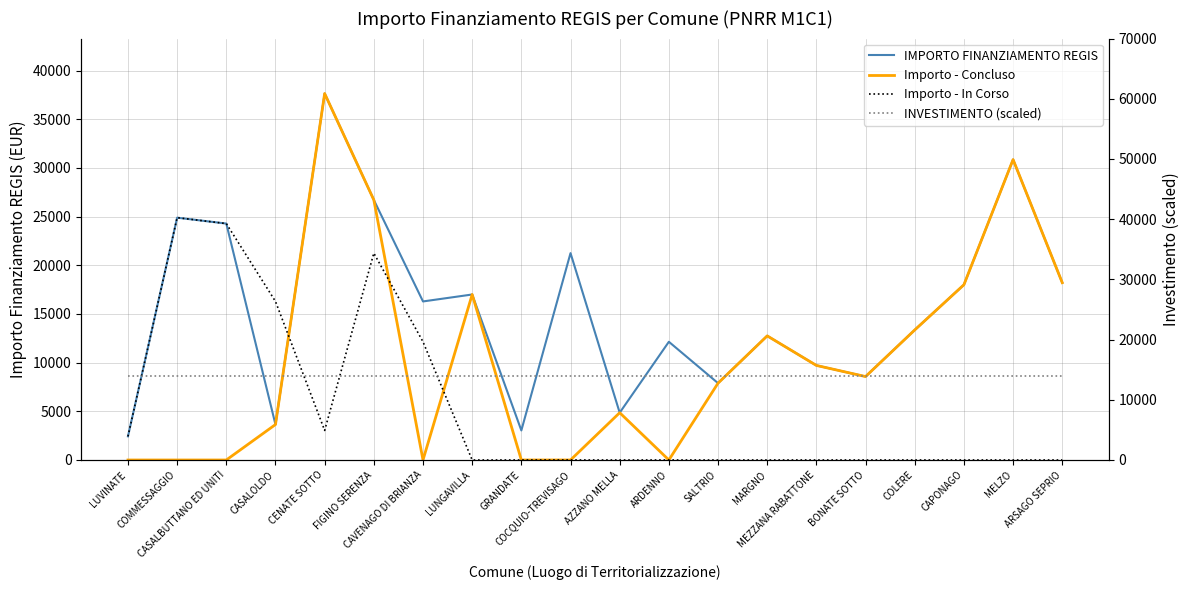

Where is Importo - Concluso nearest to the value 18817?

ARSAGO SEPRIO